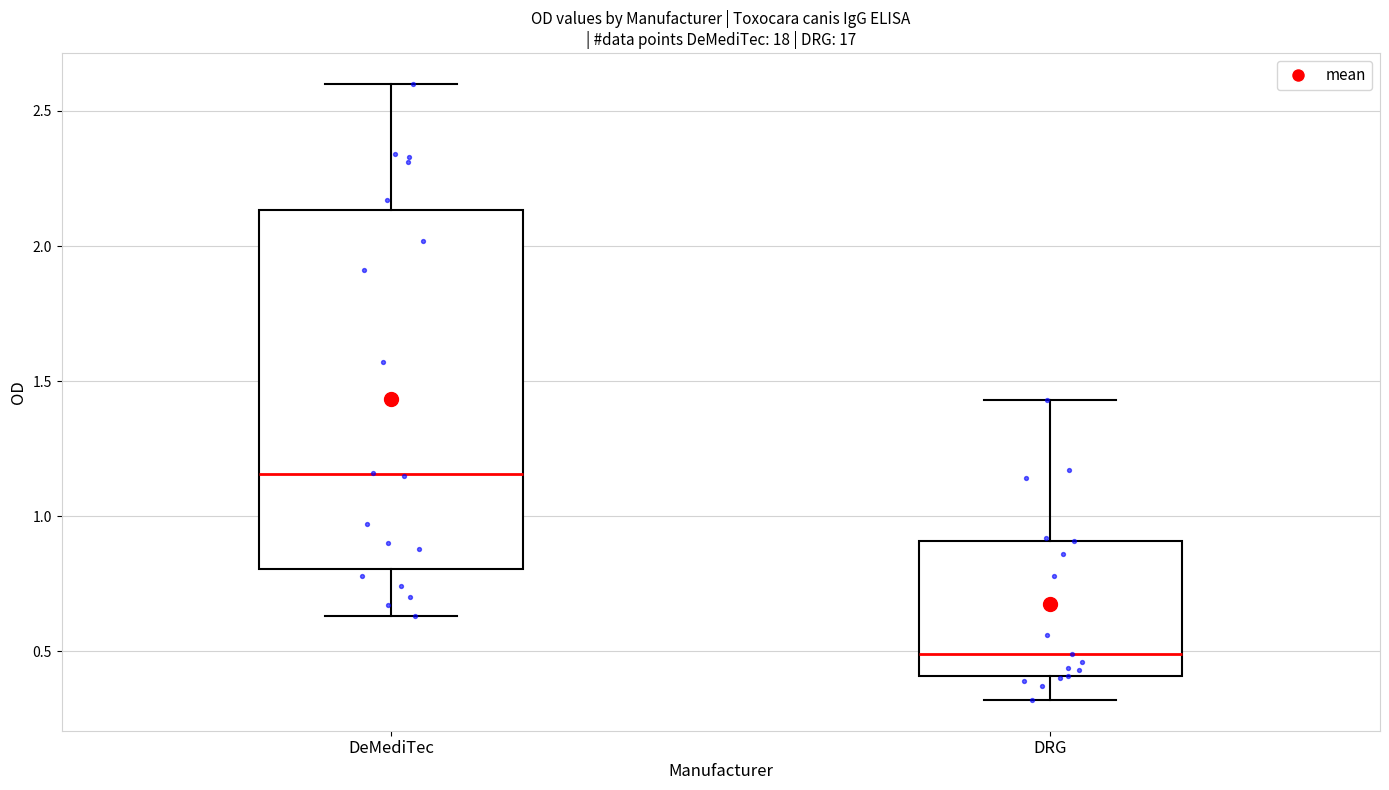

Where does the upper whisker of the box for DeMediTec end on the y-axis? The values are not printed on the chart, so give them approximately, as read against the axis.

2.60